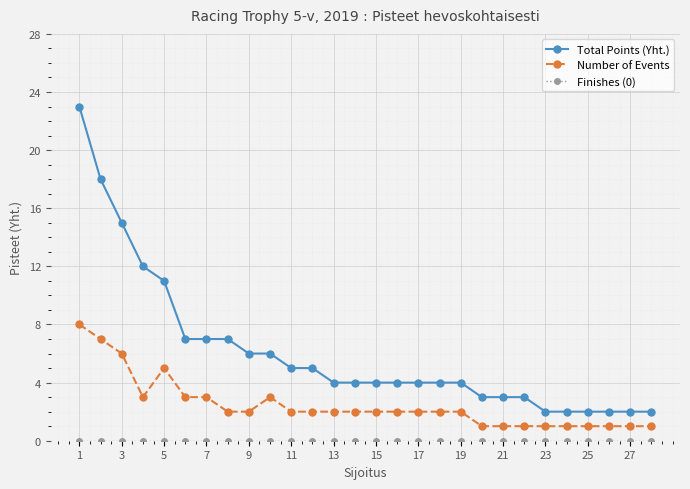

Is this an area chart (filled region under the line)?

No